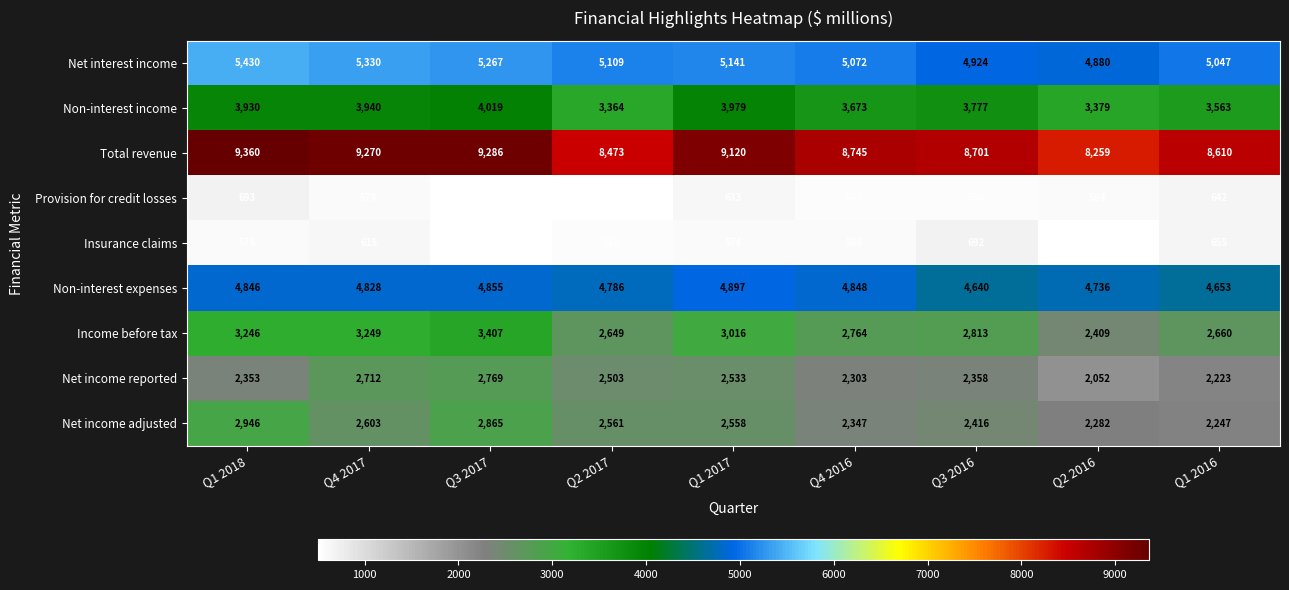

Is it true that Net interest income equals 5047 at Q1 2016?

True